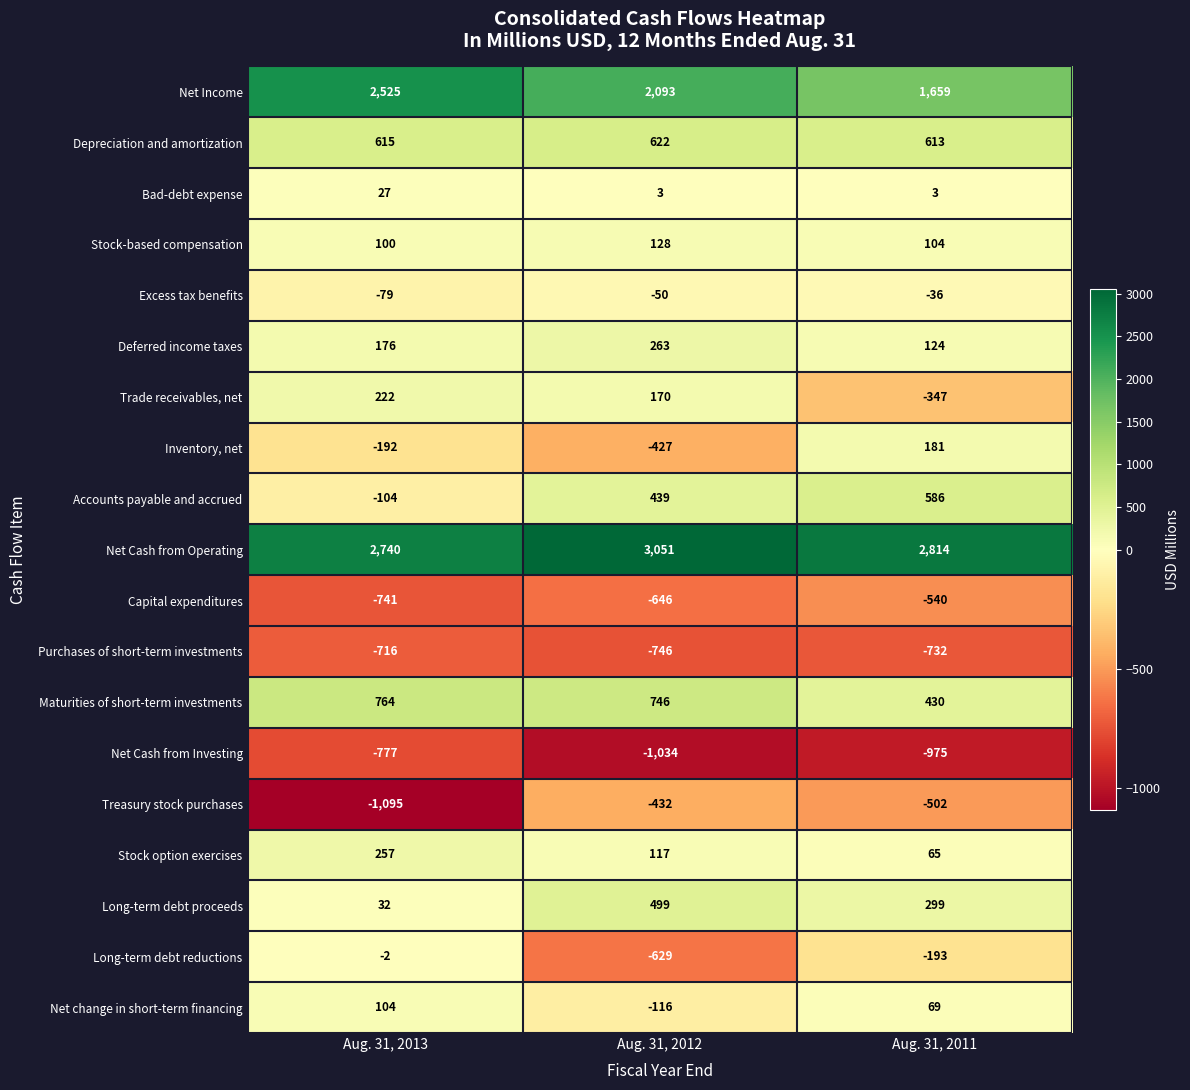

How many series are shown in this chart?

19